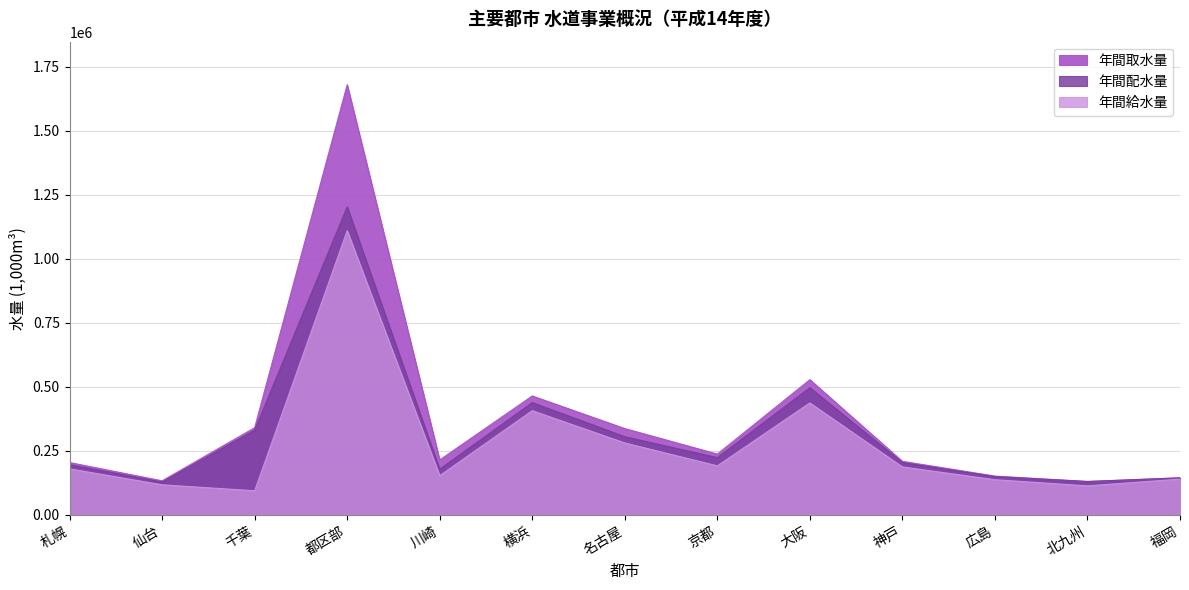

Is it true that 年間取水量 equals 336786 at 名古屋?

True